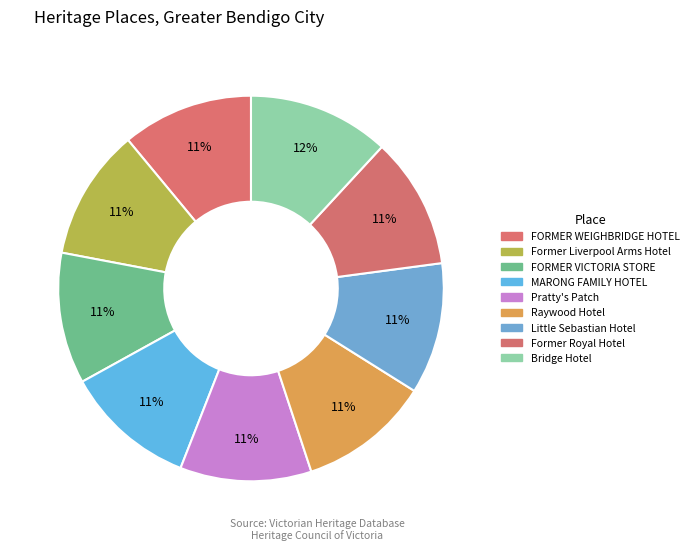

Rank the categories by value from highest to lowest.

Bridge Hotel, Former Royal Hotel, Little Sebastian Hotel, Raywood Hotel, Pratty's Patch, MARONG FAMILY HOTEL, FORMER VICTORIA STORE, Former Liverpool Arms Hotel, FORMER WEIGHBRIDGE HOTEL